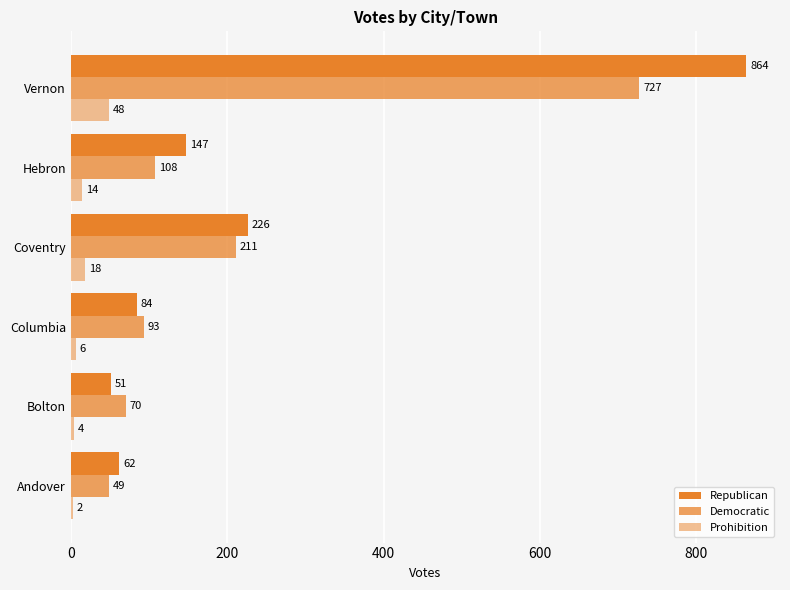

How many distinct data groups are displayed?

3